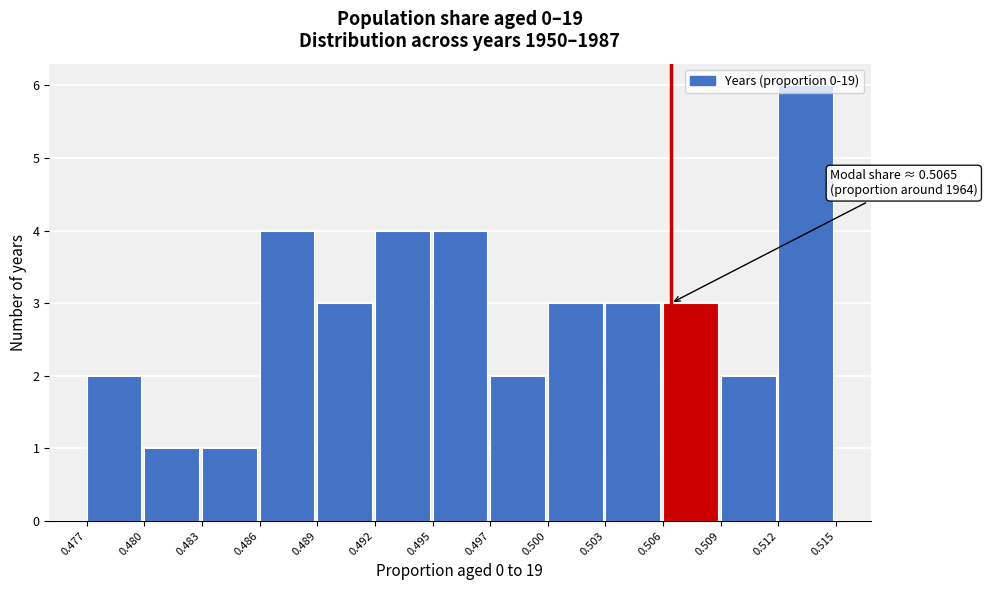

What is the value of the 5th bar from the left?

3